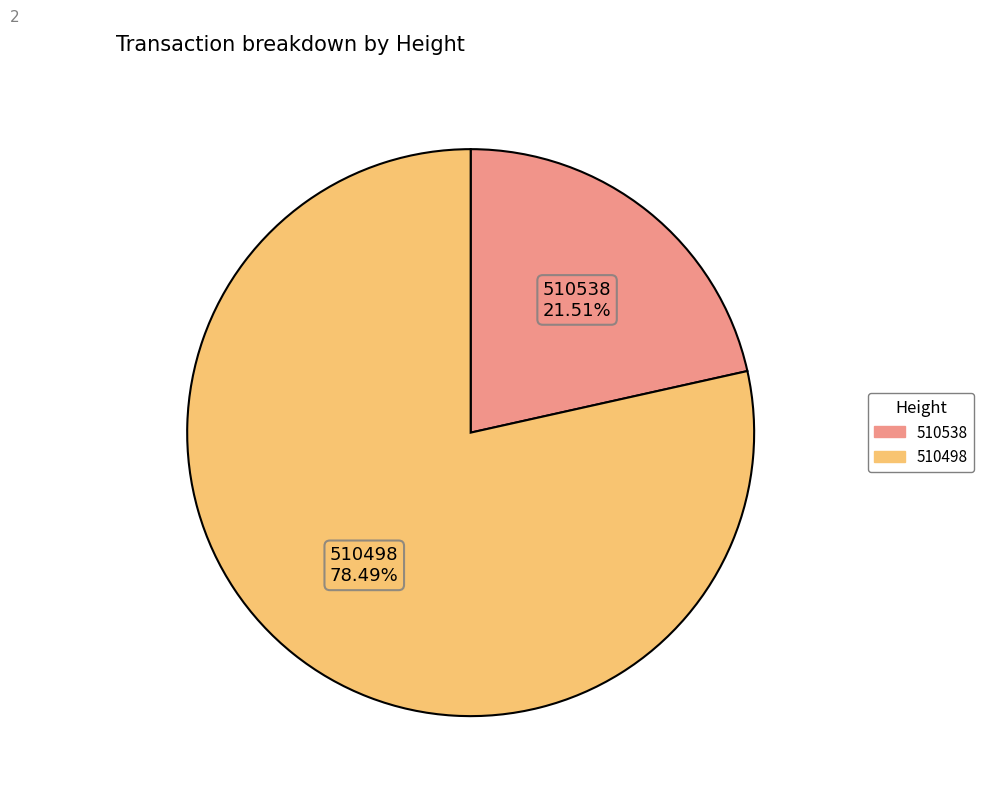

Rank the categories by value from lowest to highest.

510538, 510498